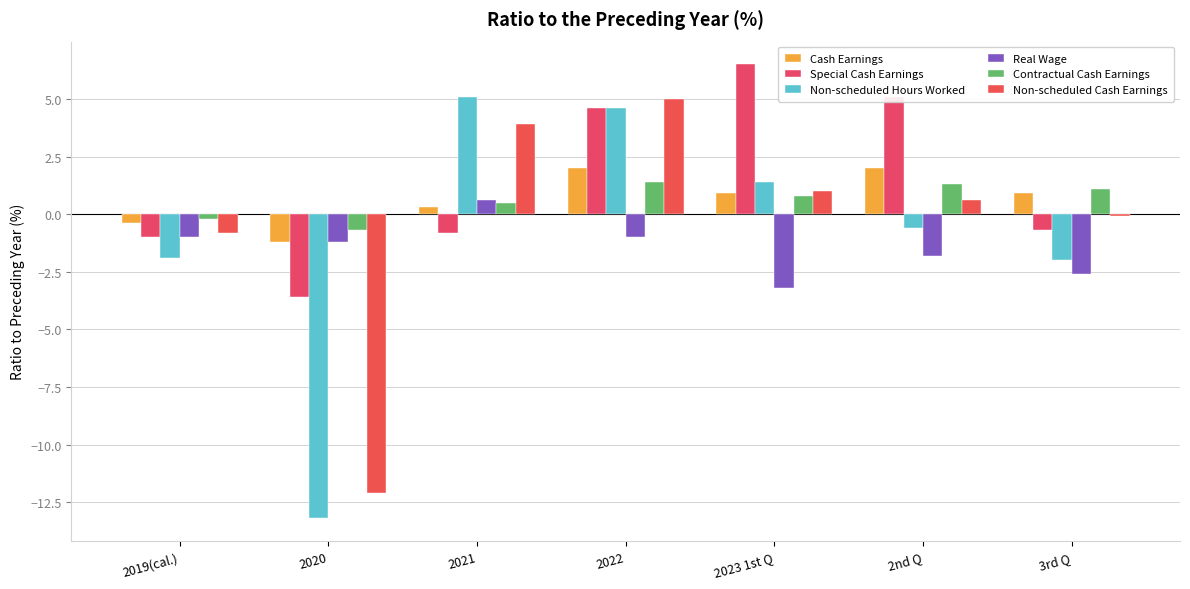

What is the label of the 1st bar from the left?

2019(cal.)